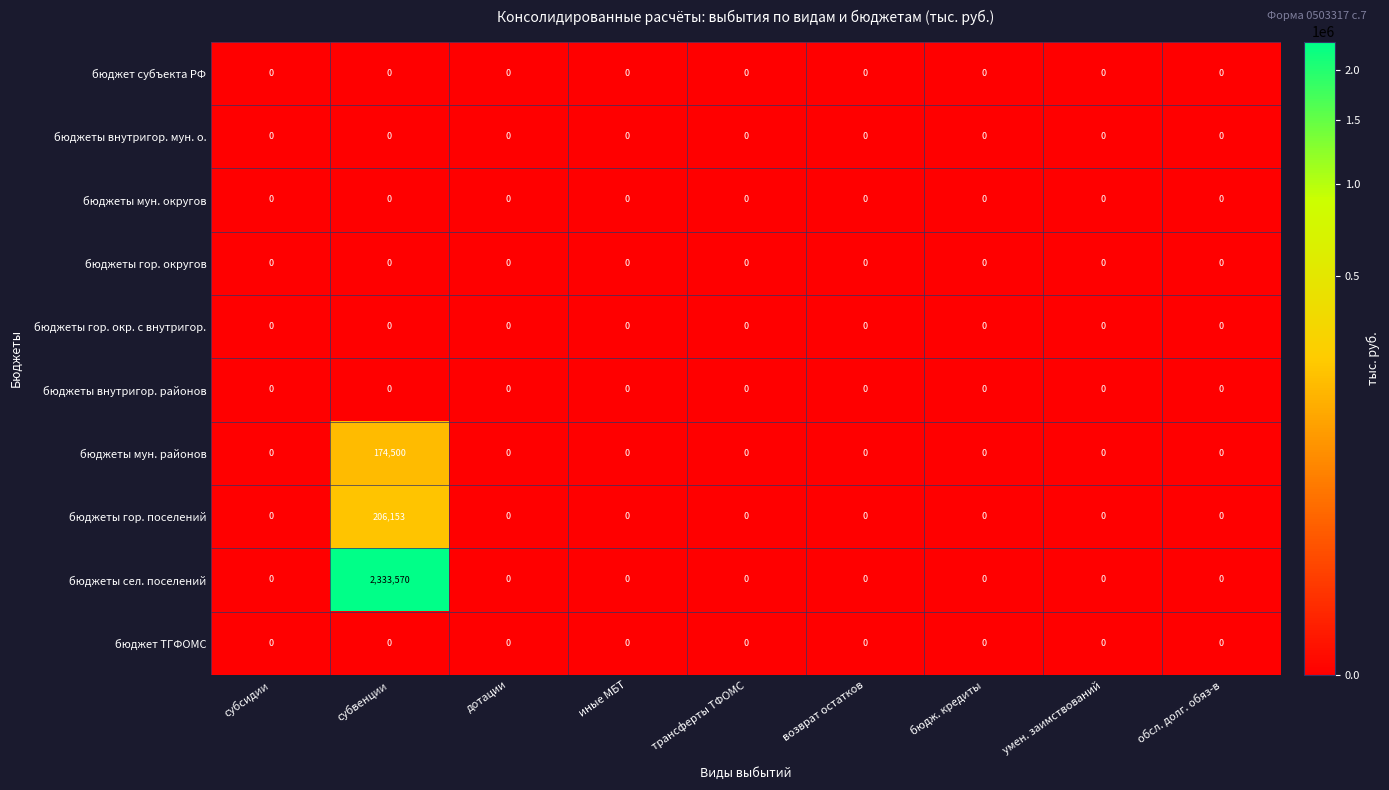

How many categories are shown in the chart?

9